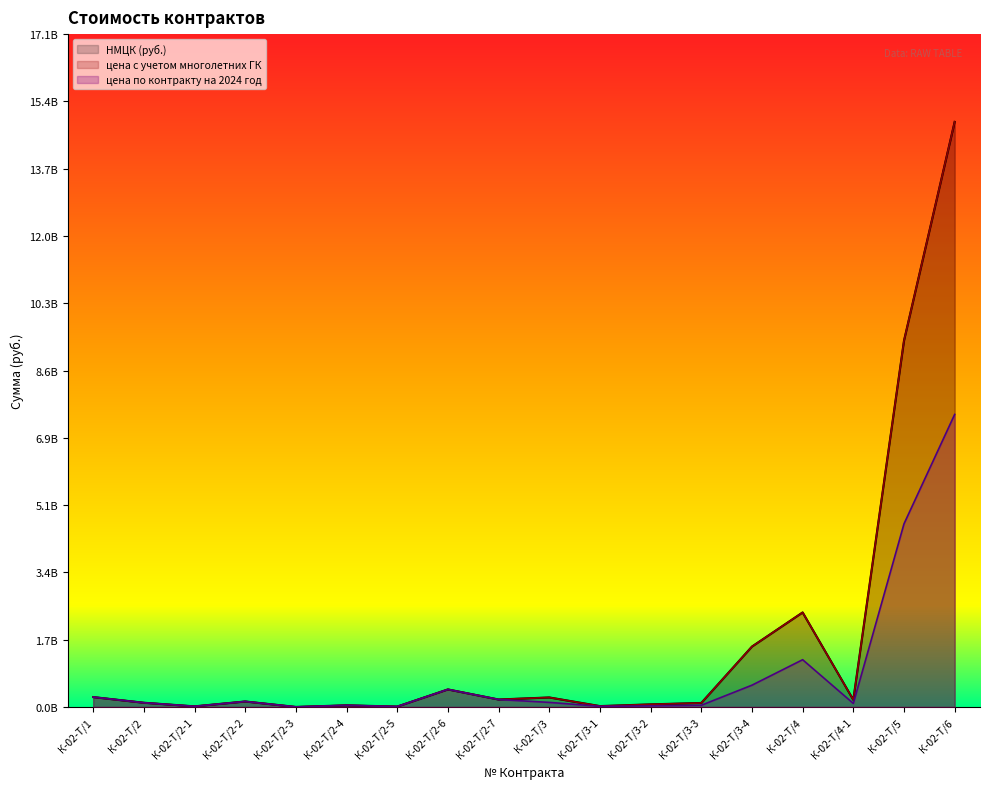

Is the value of НМЦК (руб.) at К-02-Т/4 greater than the value of цена по контракту на 2024 год at К-02-Т/2-3?

Yes